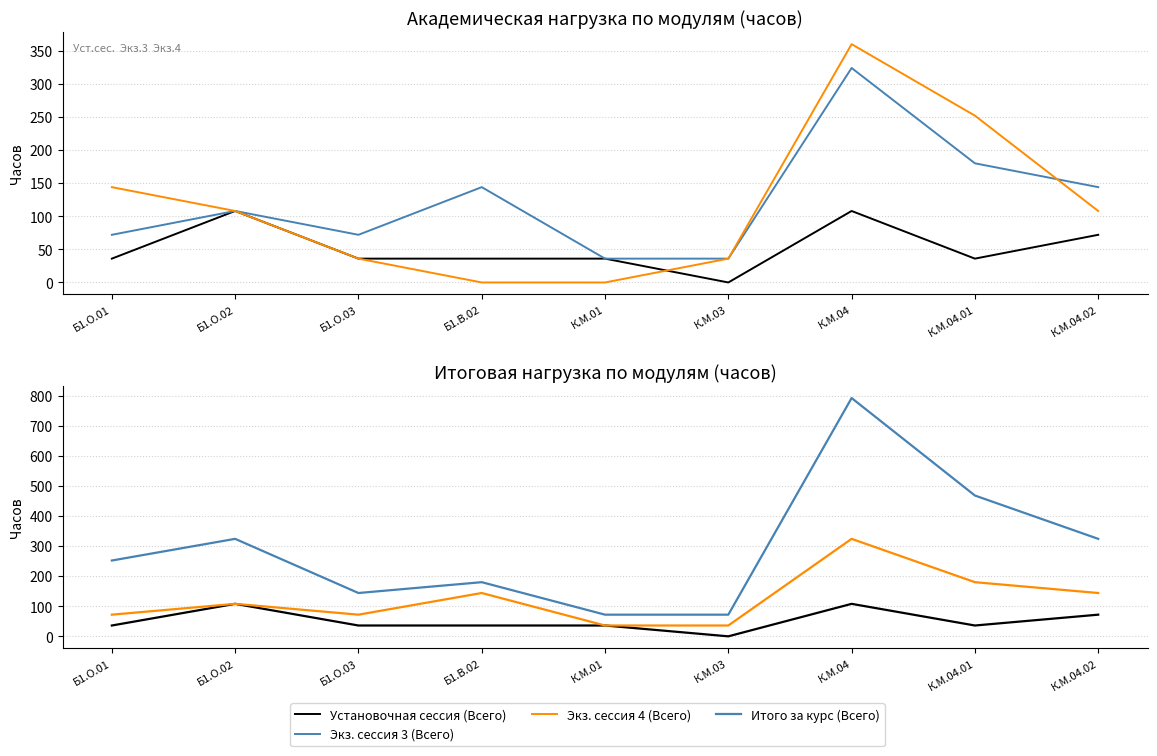

What is the sum of all Установочная сессия (Всего) values?

468